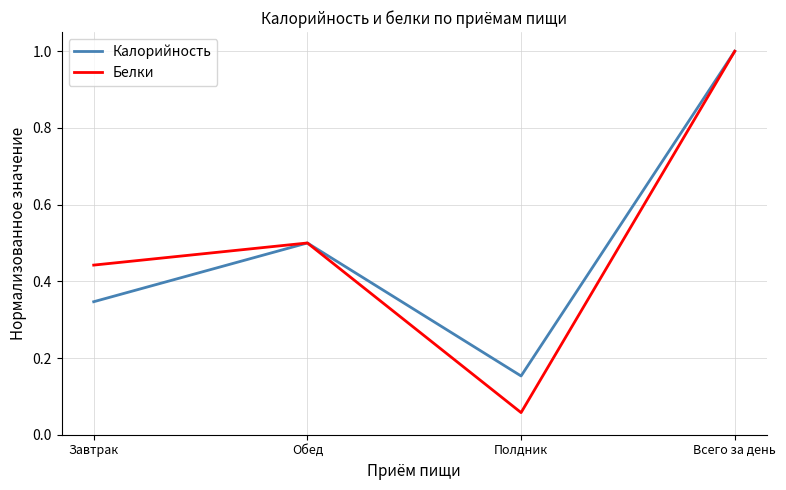

Is it true that Калорийность equals 1.6 at Всего за день?

False